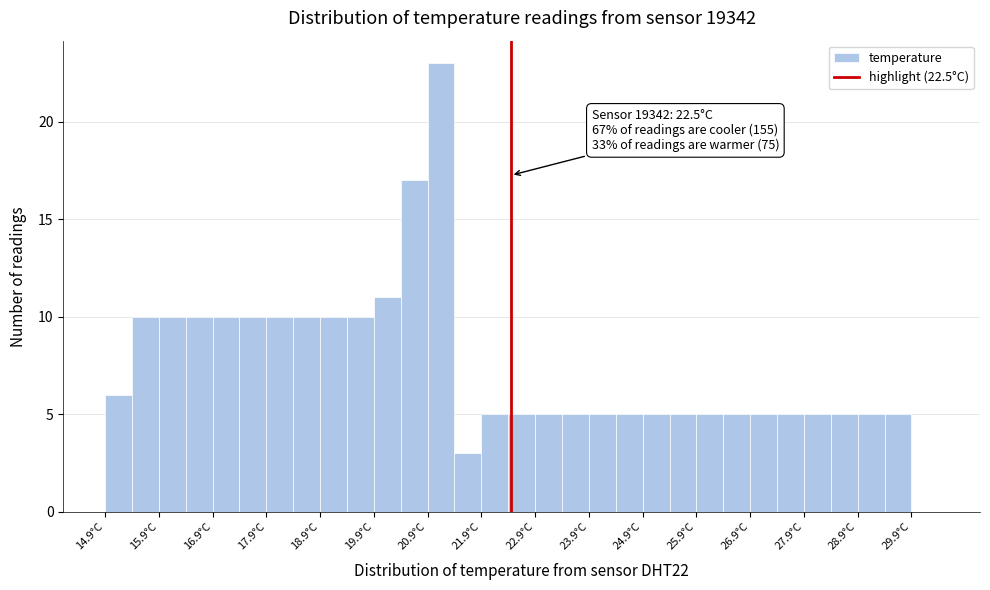

Over which range of the x-axis is the bar tallest?

20.95 to 21.45